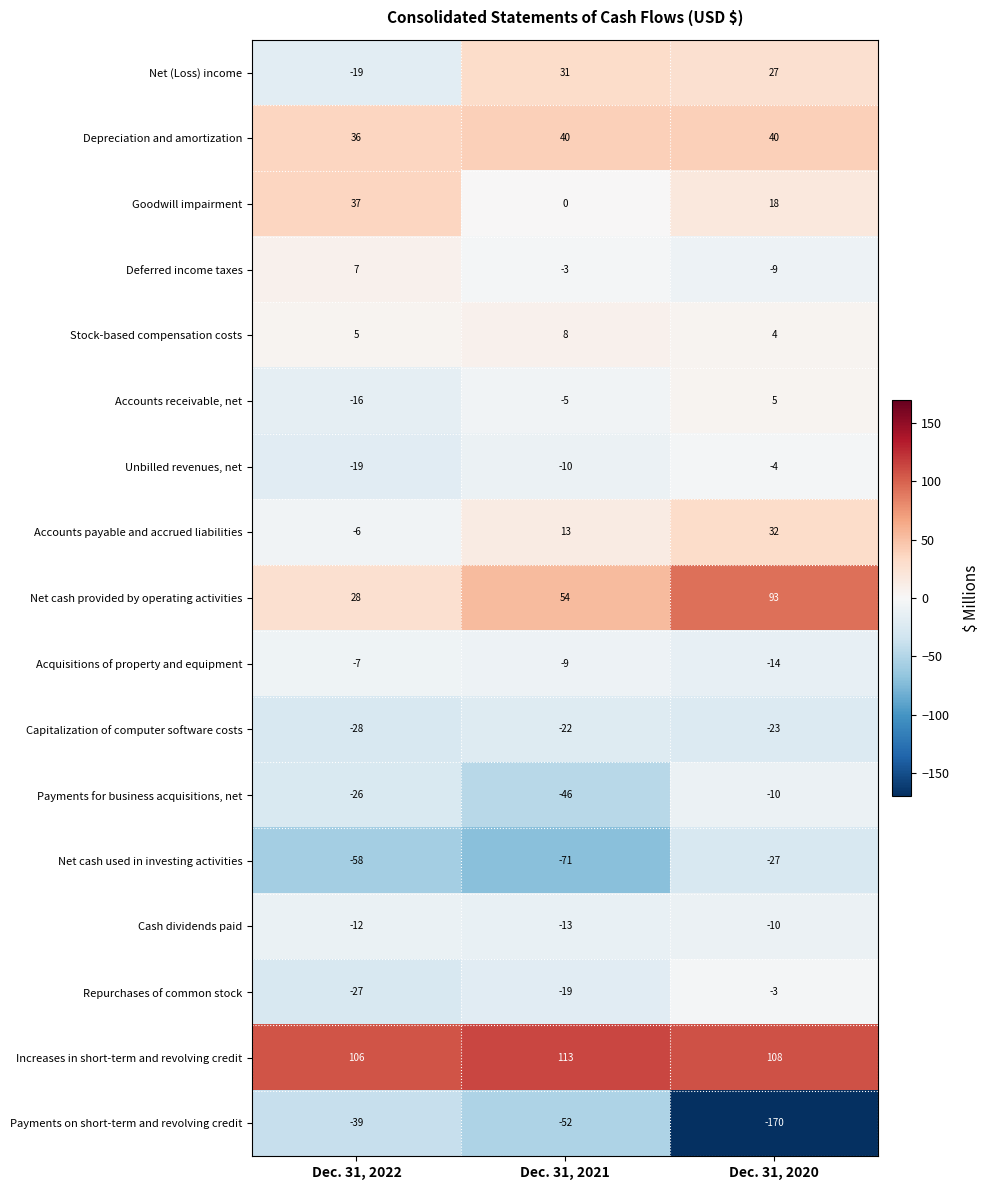

List the labels in order of Payments on short-term and revolving credit value, largest first.

Dec. 31, 2022, Dec. 31, 2021, Dec. 31, 2020